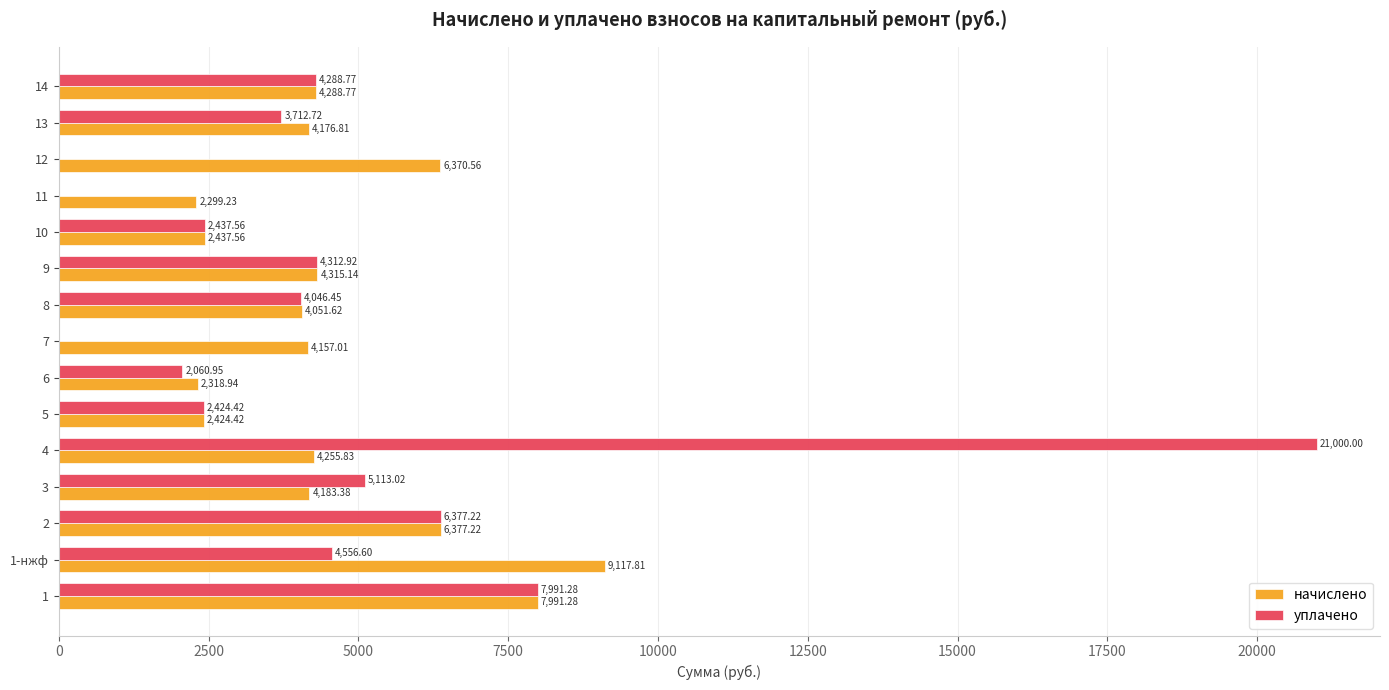

Is the value of начислено at 8 greater than the value of уплачено at 12?

Yes